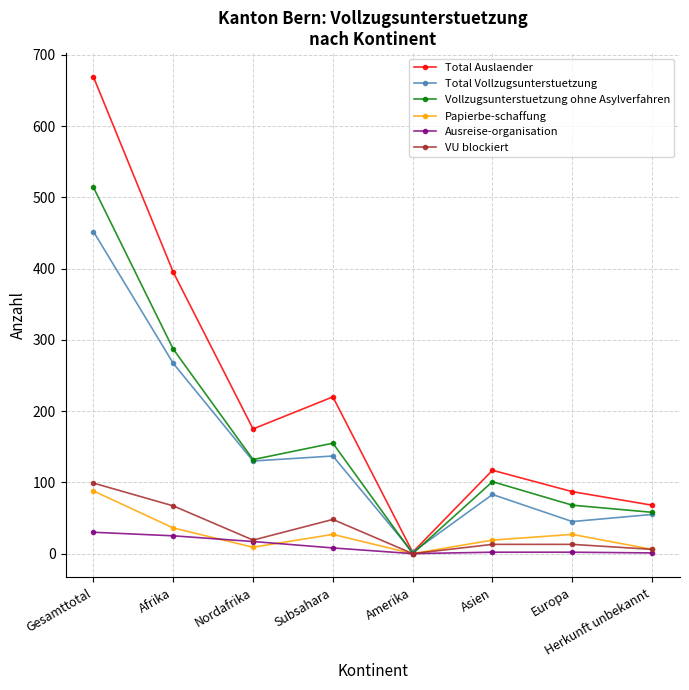

Is it true that VU blockiert equals 67 at Afrika?

True